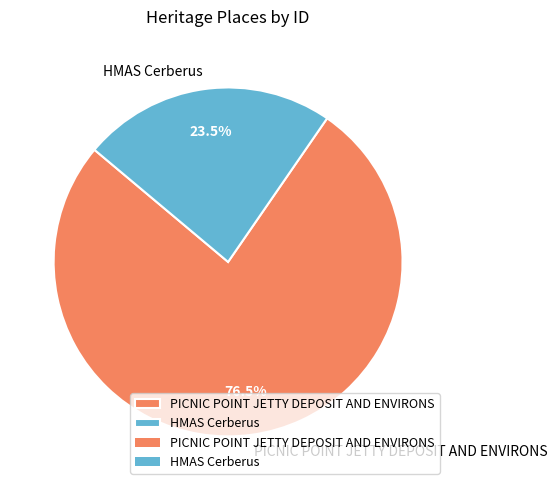

How much of the chart is everything except HMAS Cerberus?

76.5%